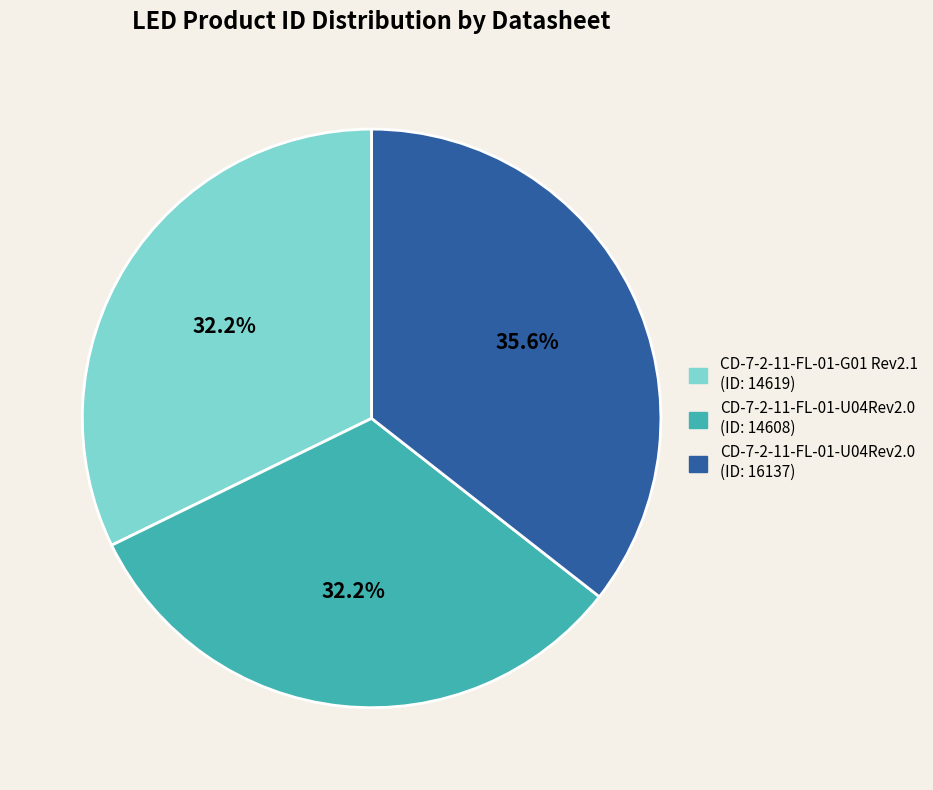

Is there a majority slice in this chart?

No